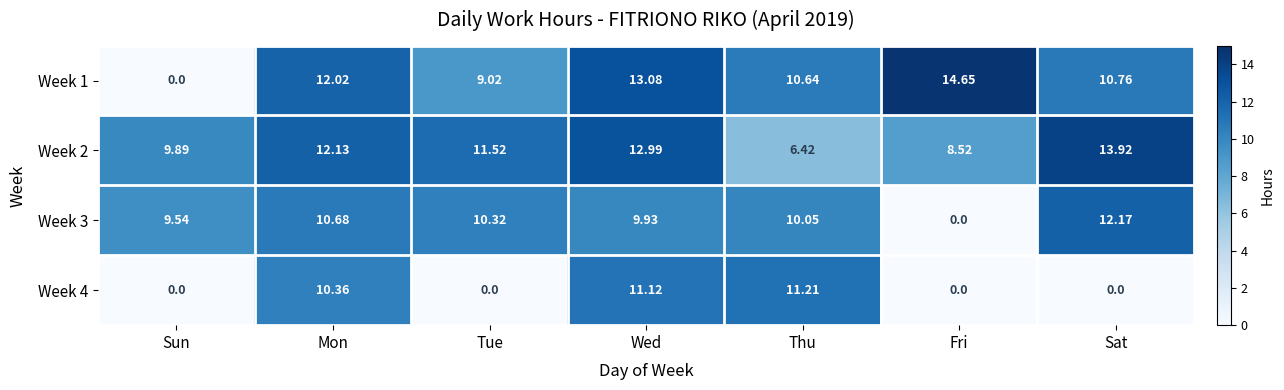

At which label does Week 4 reach its peak?

Thu